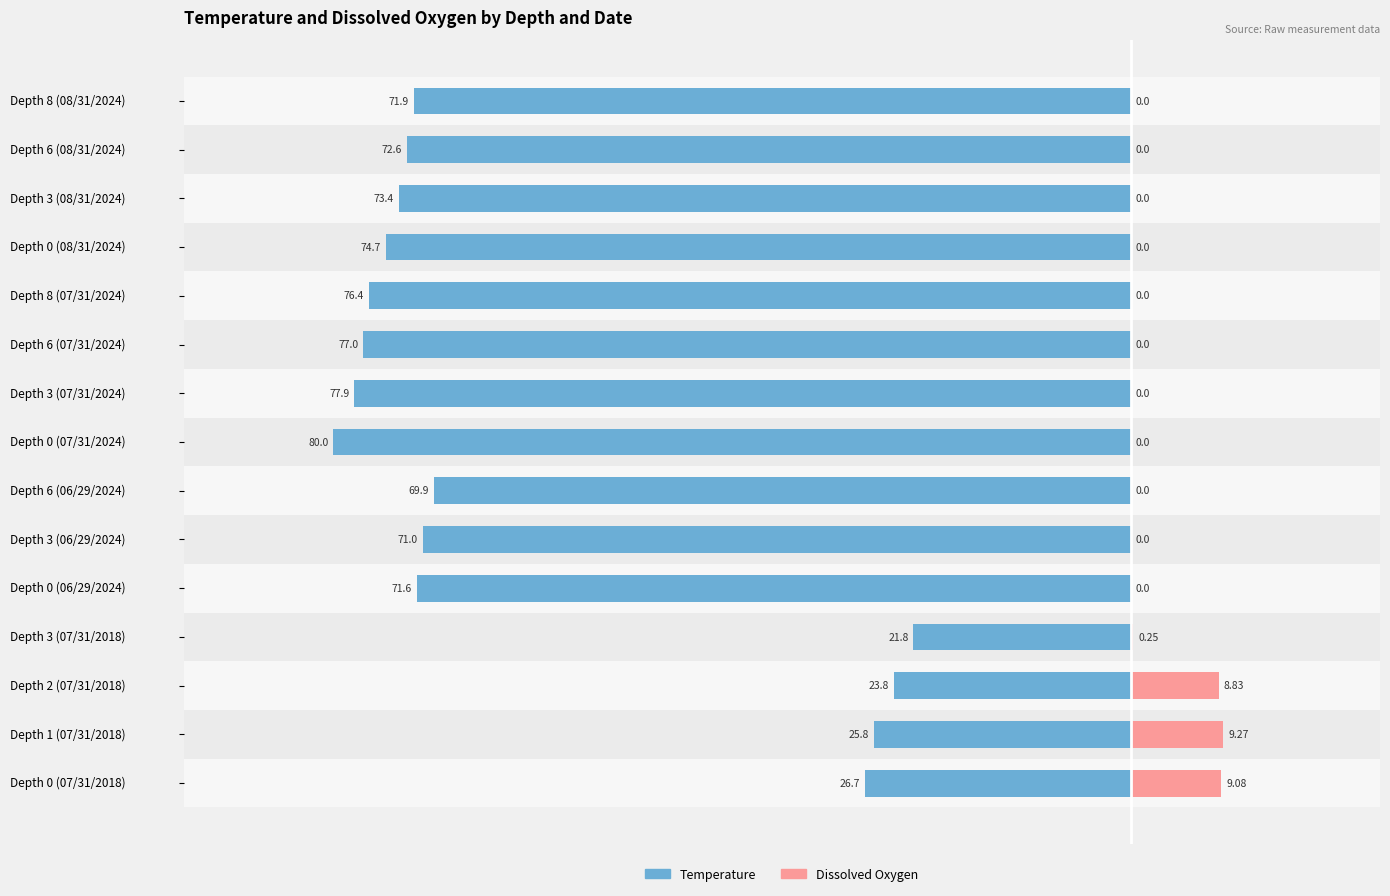

What is the sum of all Dissolved Oxygen values?

27.4